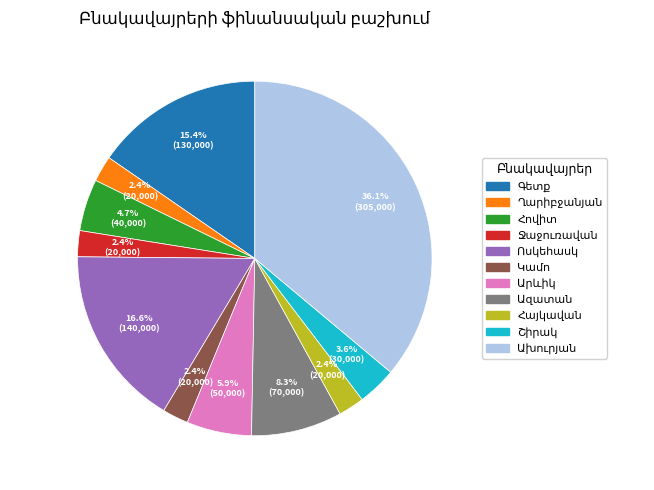

Is there any slice that represents more than half of the pie?

No